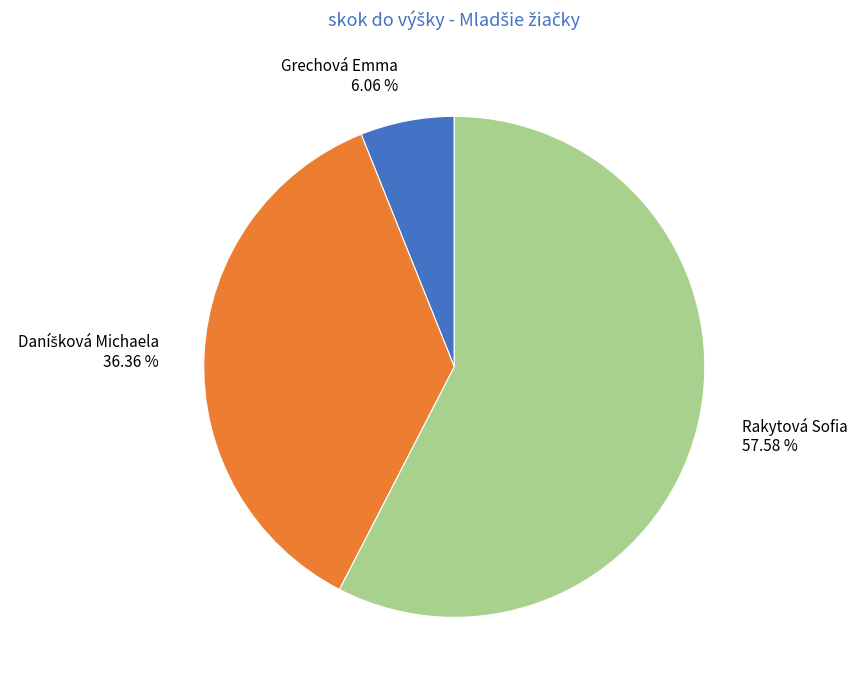

Is Grechová Emma the majority of the pie?

No